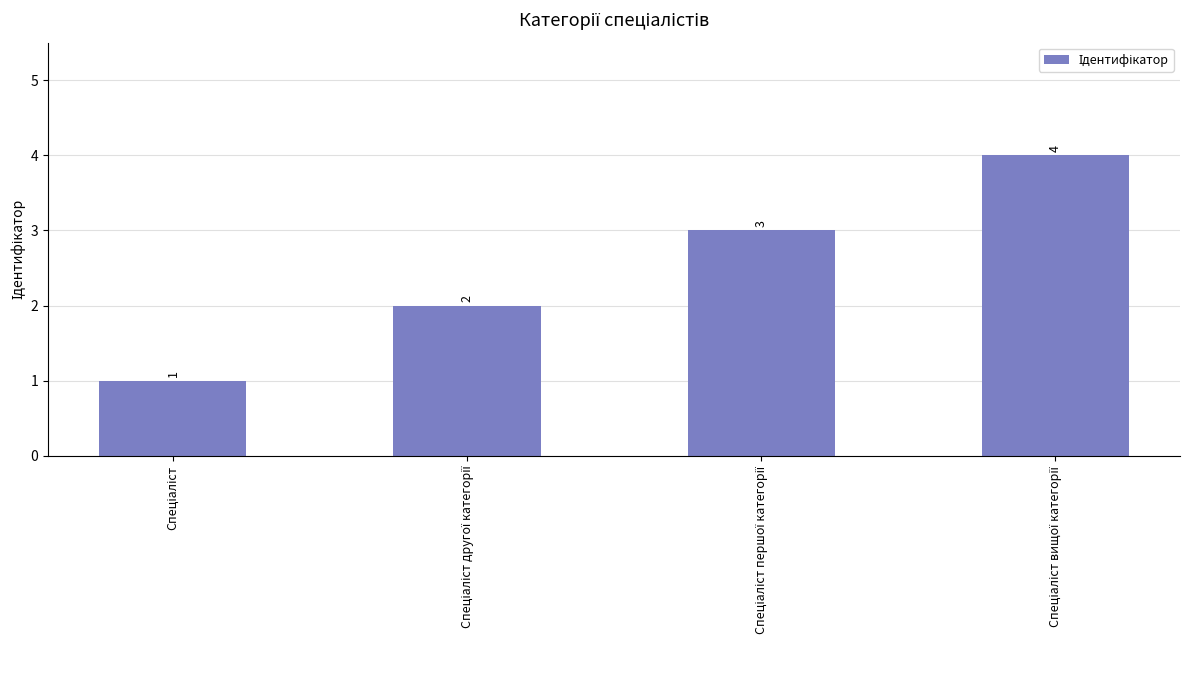

Count the values in the range 2 to 4.

3